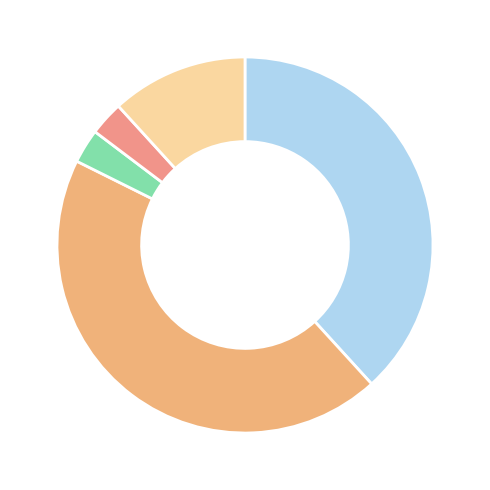

What is the smallest slice in the pie chart?

D01